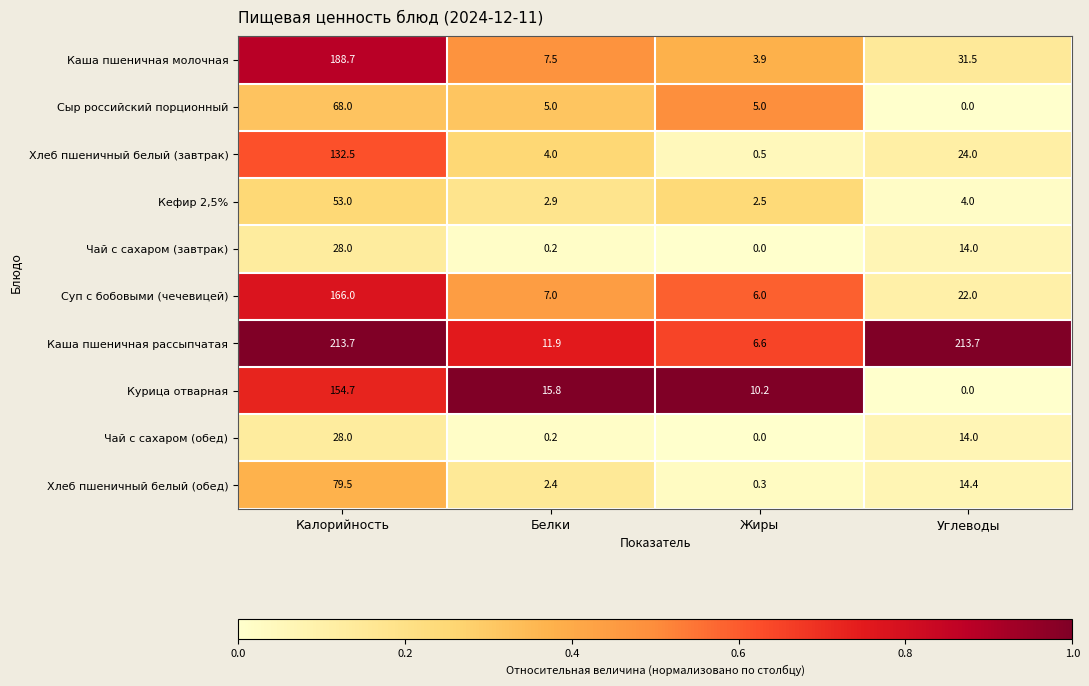

What is the difference between the Суп с бобовыми (чечевицей) values at Белки and Калорийность?

159.0